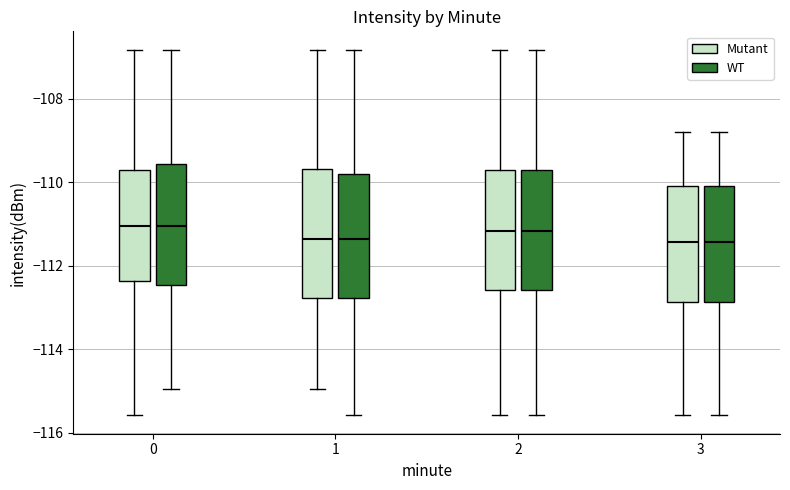

Reading left to right, read every box against the y-axis: the position of its median line, the range the box covers, and the ends of its whiskers. The values are not printed on the chart, so give them approximately, as read against the axis.

0 (Mutant): median -111.0, box -112.4 to -109.6, whiskers -115.6 to -106.8
0 (WT): median -111.0, box -112.4 to -109.6, whiskers -115.0 to -106.8
1 (Mutant): median -111.4, box -112.8 to -109.6, whiskers -115.0 to -106.8
1 (WT): median -111.4, box -112.8 to -109.8, whiskers -115.6 to -106.8
2 (Mutant): median -111.2, box -112.6 to -109.6, whiskers -115.6 to -106.8
2 (WT): median -111.2, box -112.6 to -109.6, whiskers -115.6 to -106.8
3 (Mutant): median -111.4, box -112.8 to -110.0, whiskers -115.6 to -108.8
3 (WT): median -111.4, box -112.8 to -110.0, whiskers -115.6 to -108.8